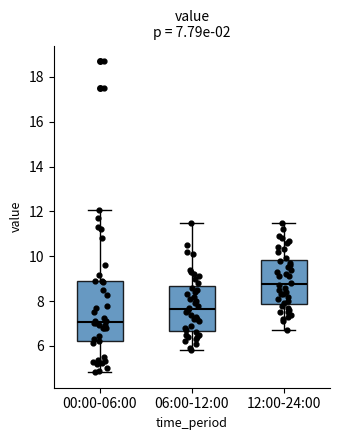

Which box has the lowest median line?

00:00-06:00